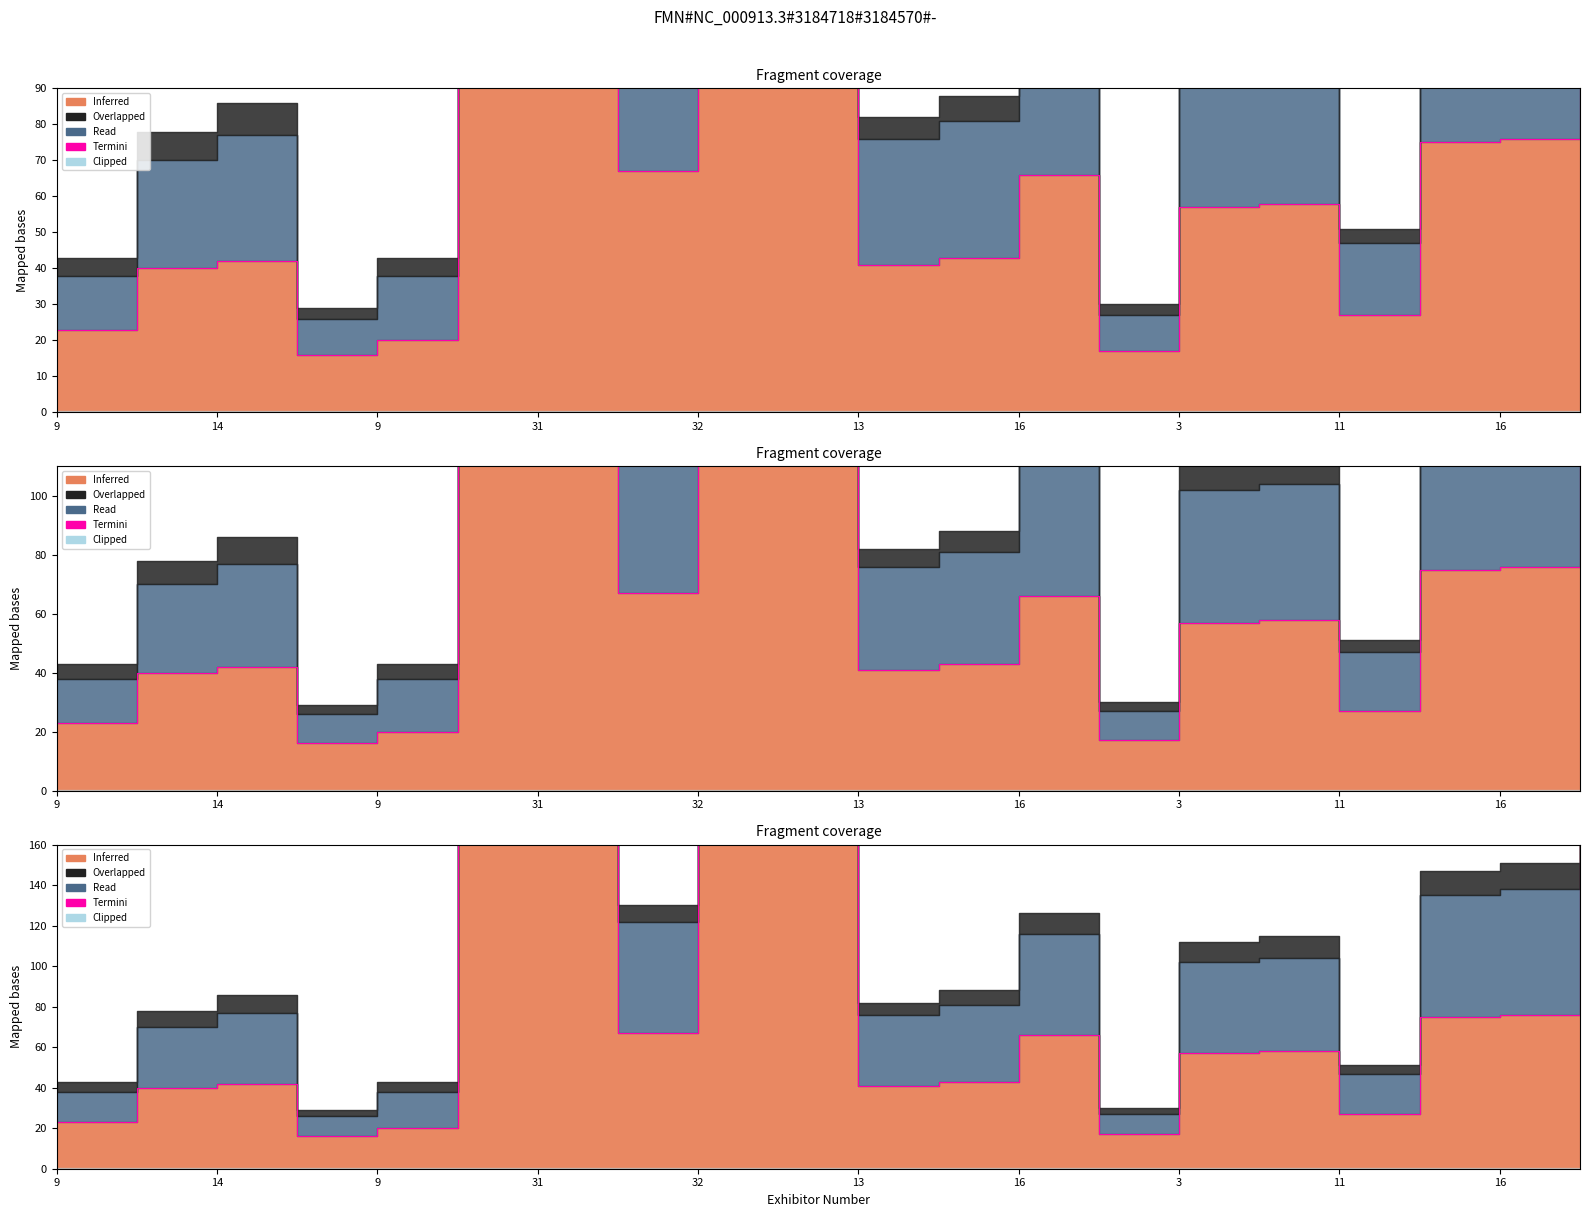

True or false: there are more than 1 points higher than both neighbors.

True